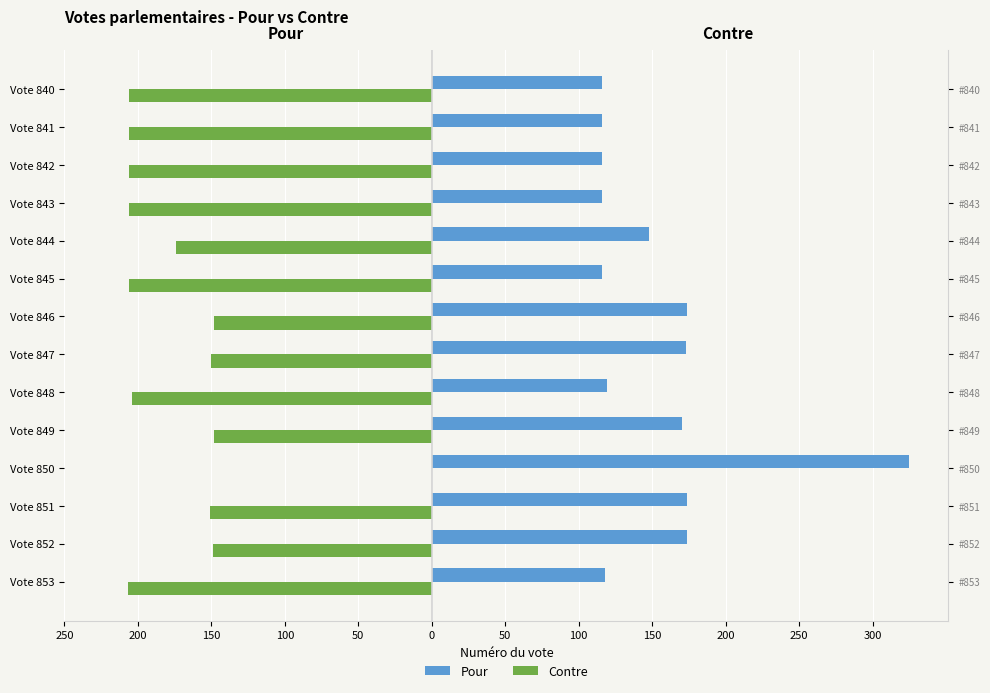

How many values in the Contre series exceed -174?

6